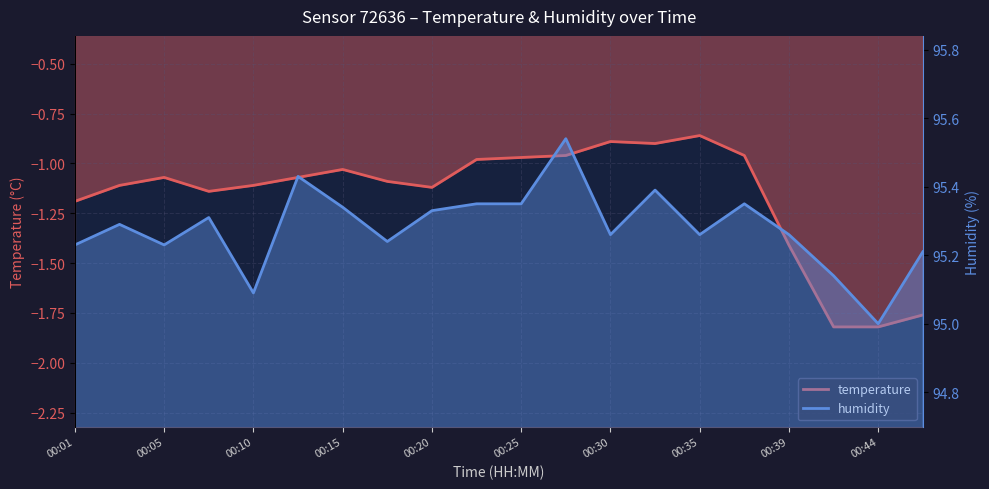

What is the value of the humidity point at the 16th from the left?

95.3